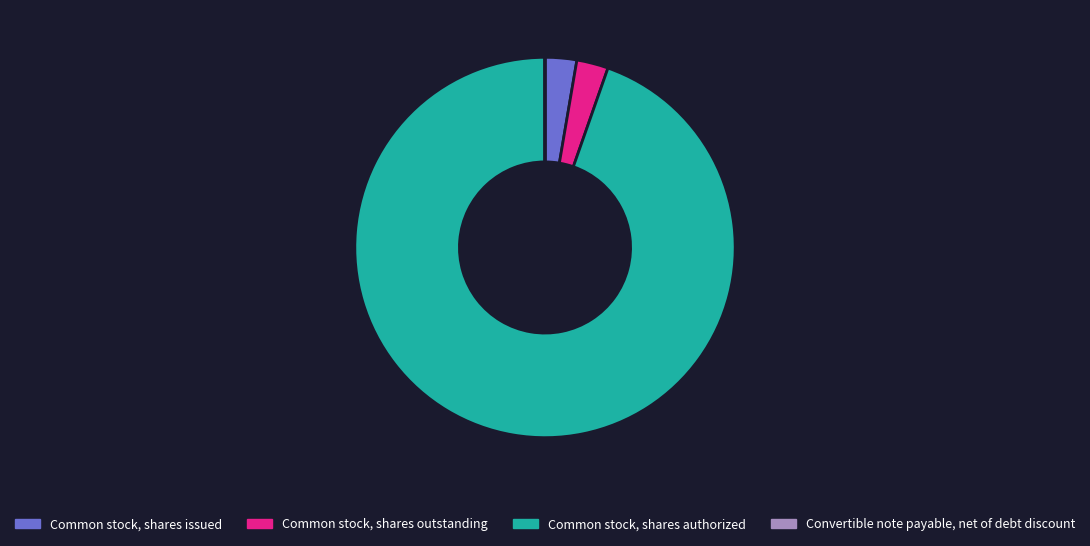

Do Common stock, shares issued and Common stock, shares authorized together represent more than half of the pie?

Yes